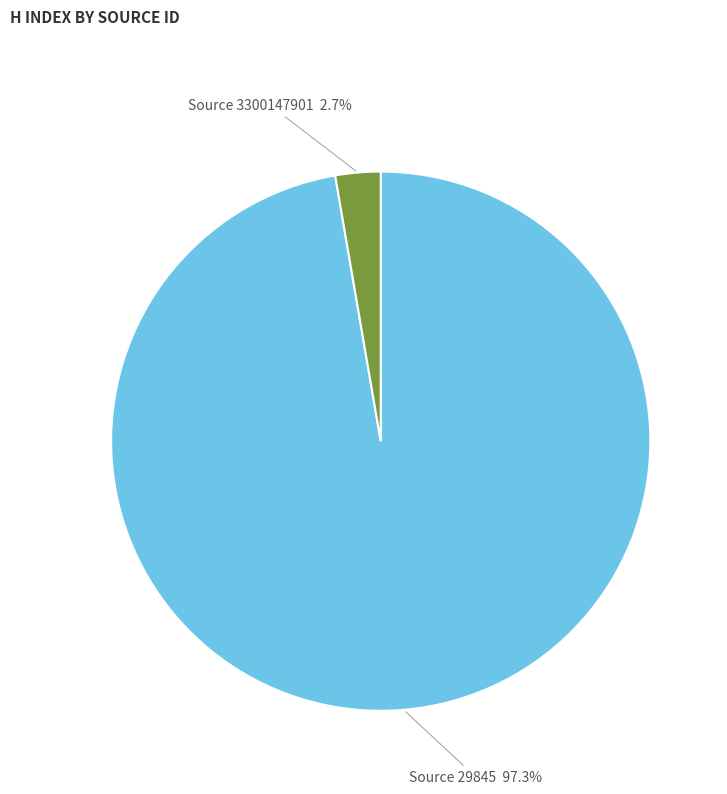

Is there any slice that represents more than half of the pie?

Yes